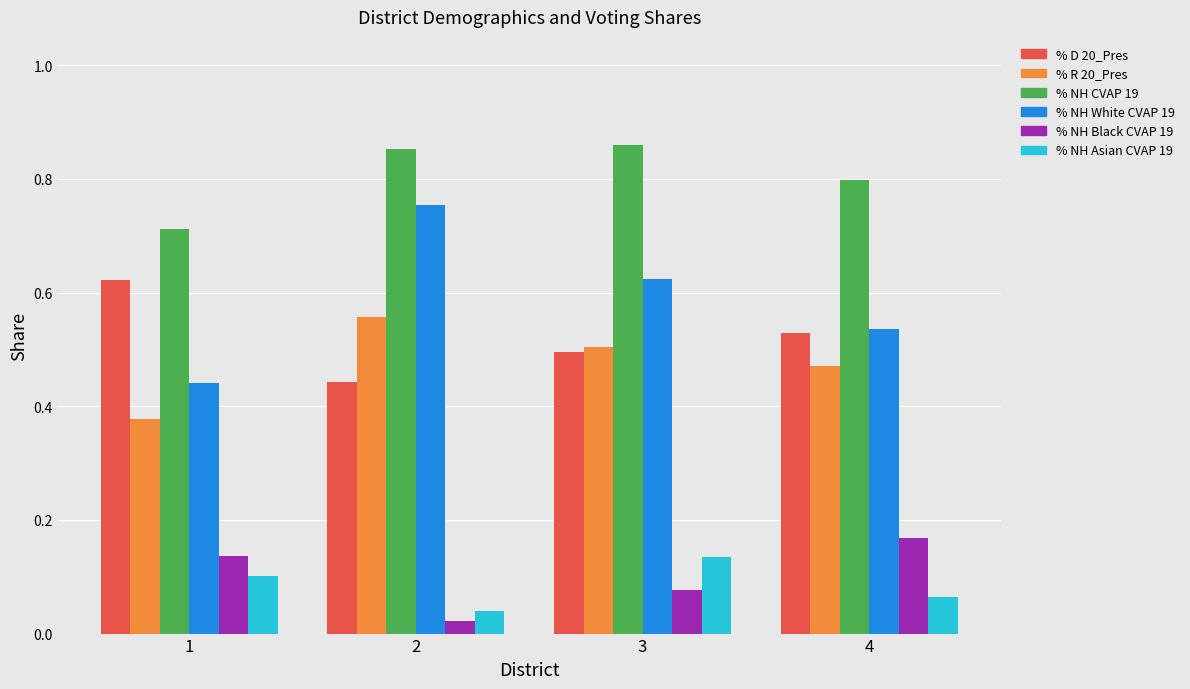

At how many categories does at least one series exceed 0?

4